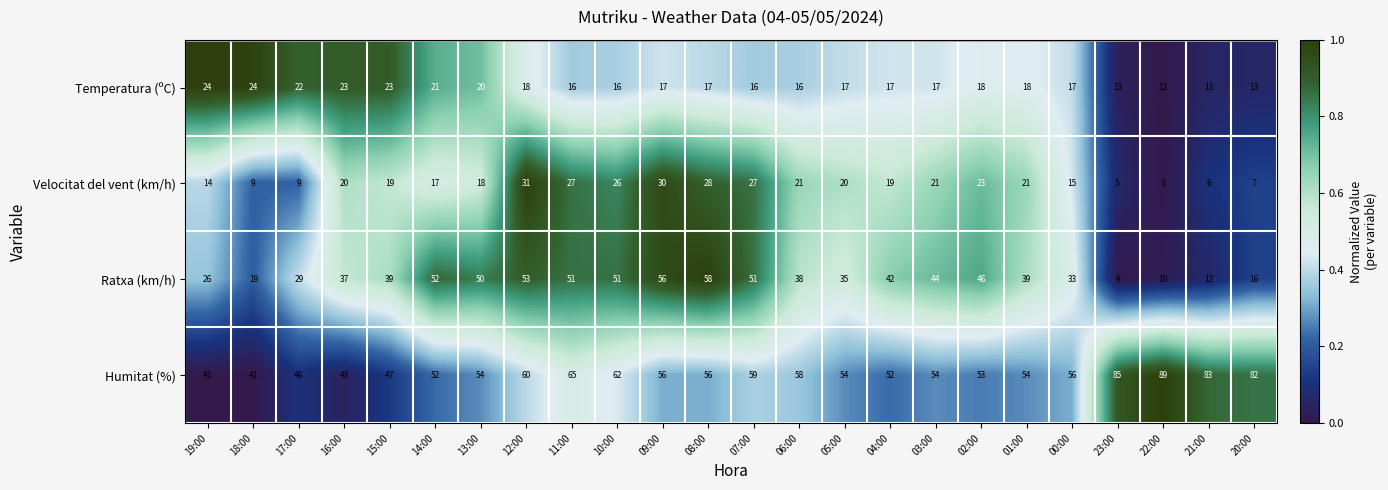

At which category is the sum across all series the highest?

12:00